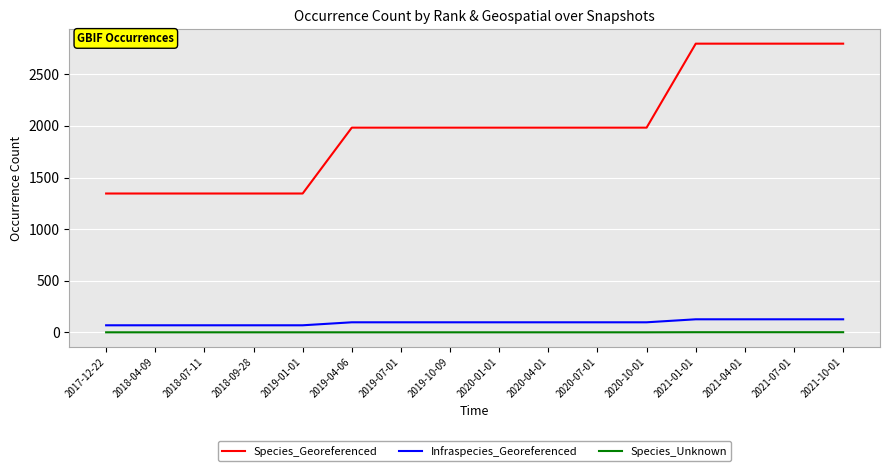

Between 2018-09-28 and 2019-04-06, which series saw the biggest shift?

Species_Georeferenced